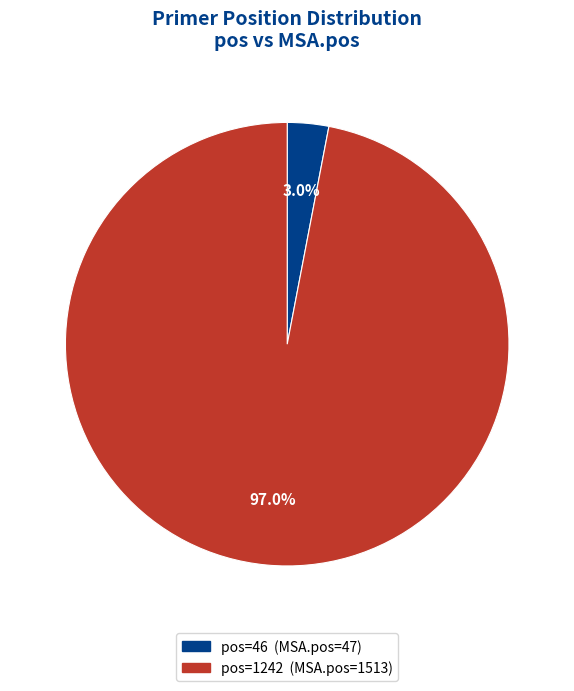

Is there a majority slice in this chart?

Yes